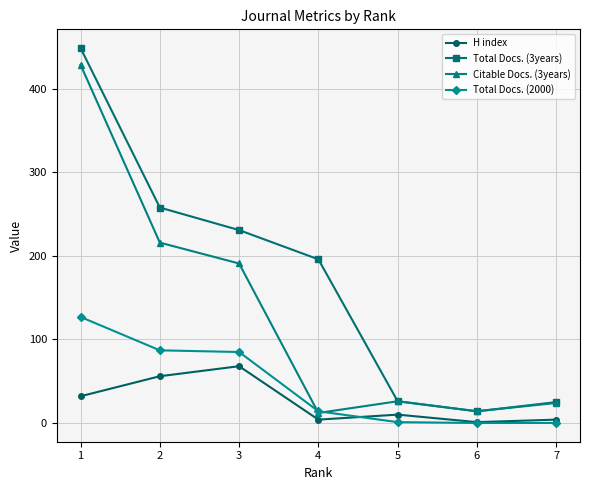

What is the total value across all series at 5?

63